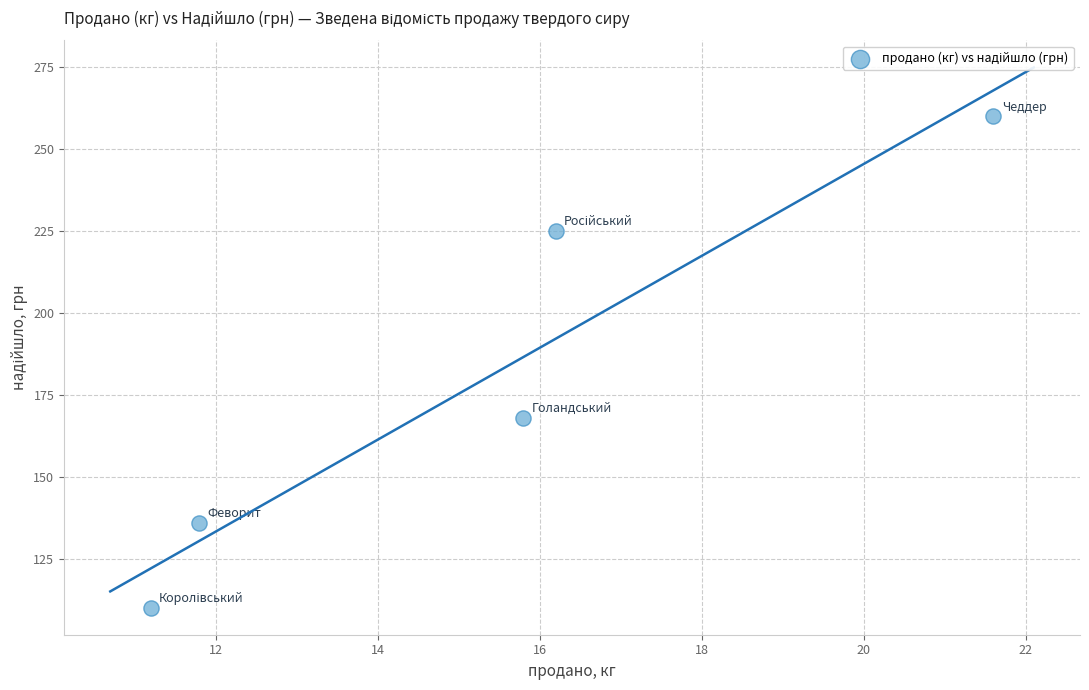

What is the average Y value?

180